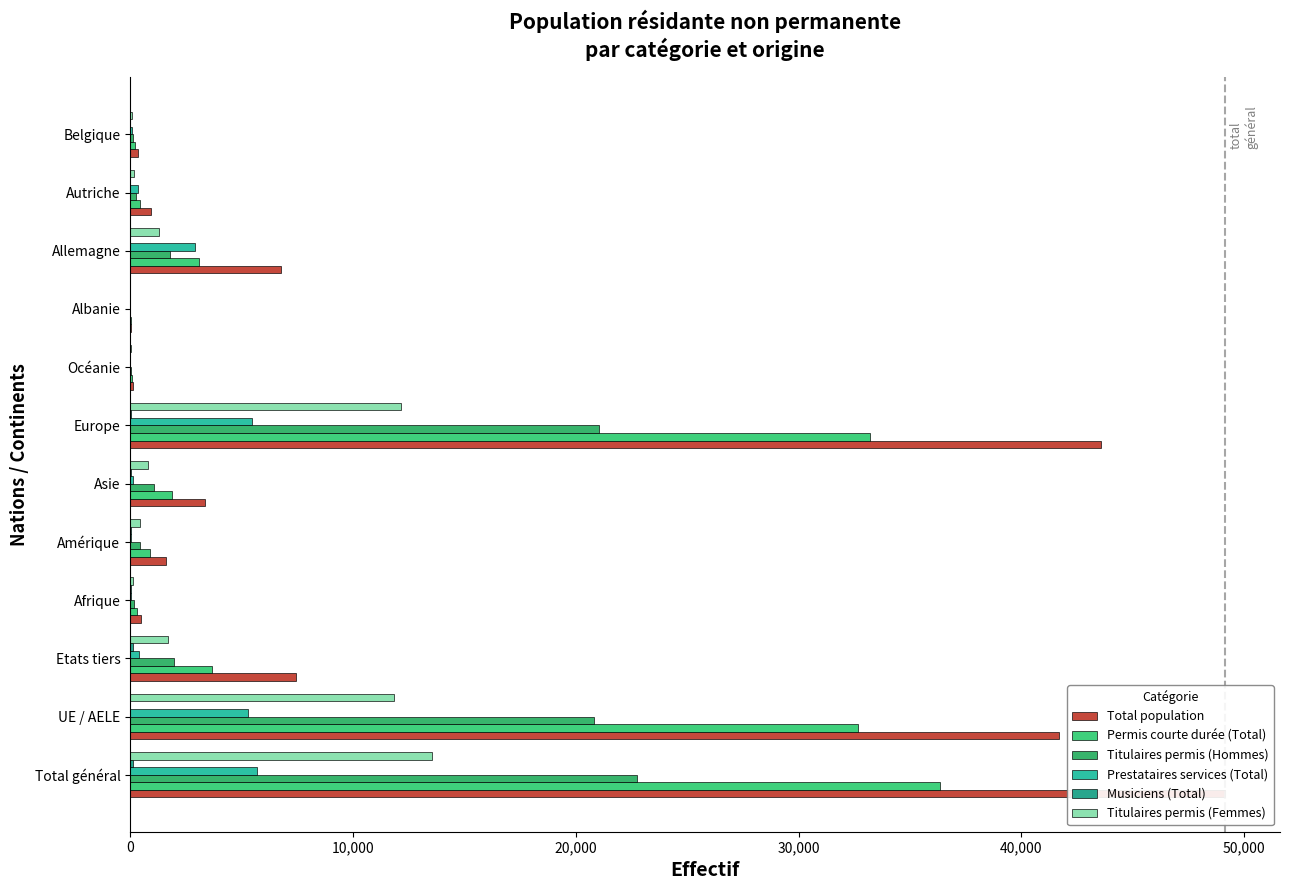

What position from the left is Asie?

6